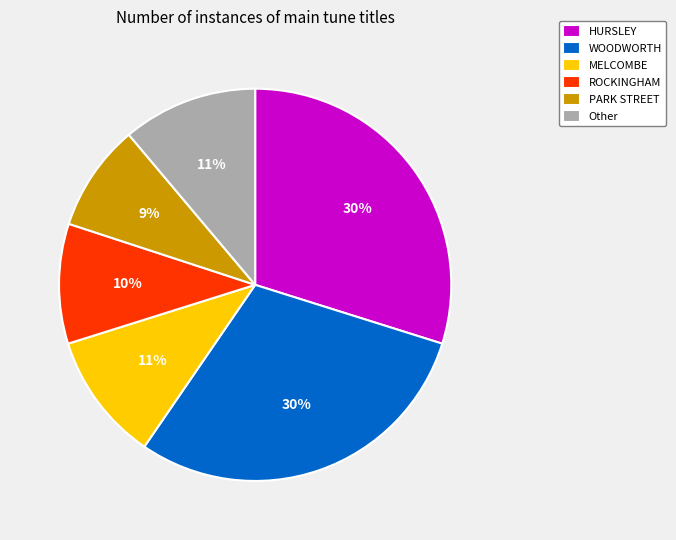

Approximately how many times larger is the value at MELCOMBE compared to PARK STREET?

1.2